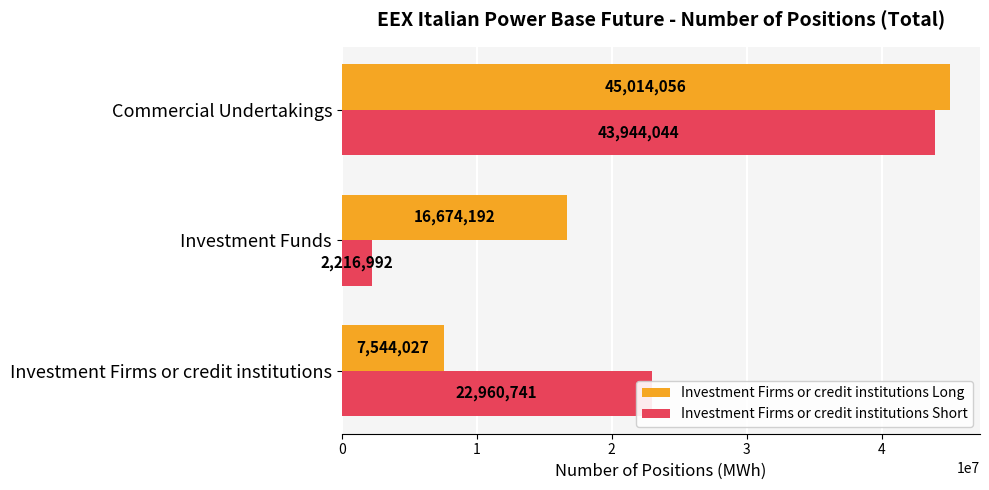

Count the number of data series in this chart.

2